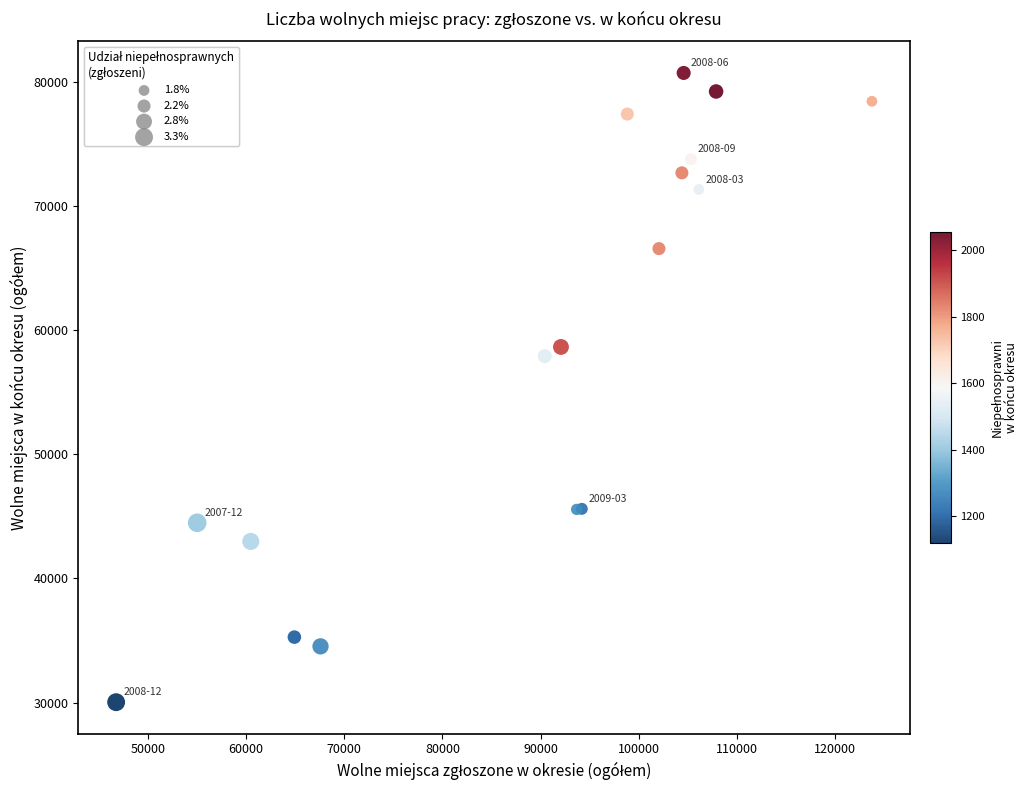

What Y value in the scatter plot is closest to 55368?

57899